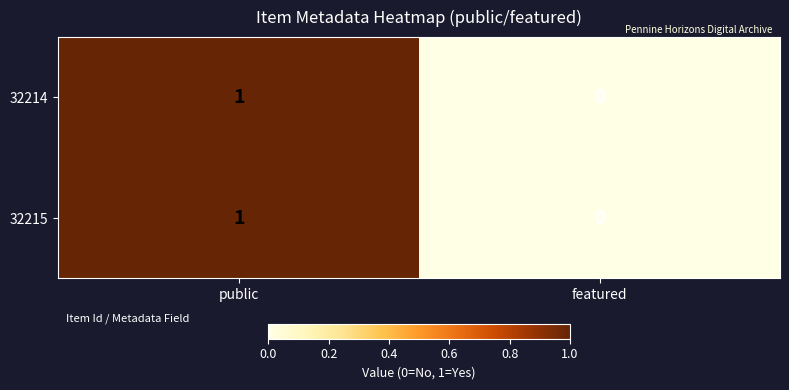

Reading left to right, list all the values displayed in this chart.

32214: public=1	featured=0
32215: public=1	featured=0